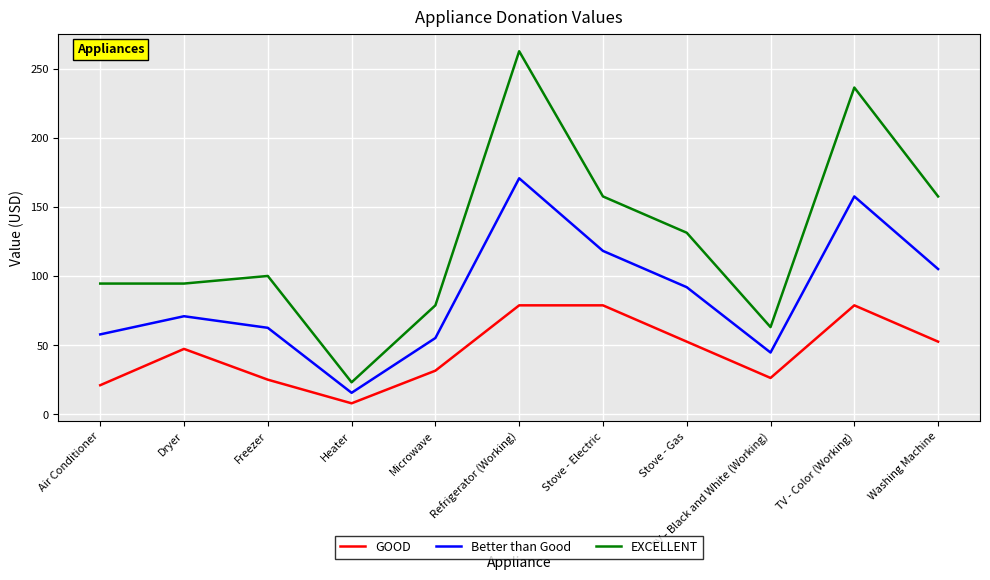

Between Dryer and Stove - Gas, which series saw the biggest shift?

EXCELLENT